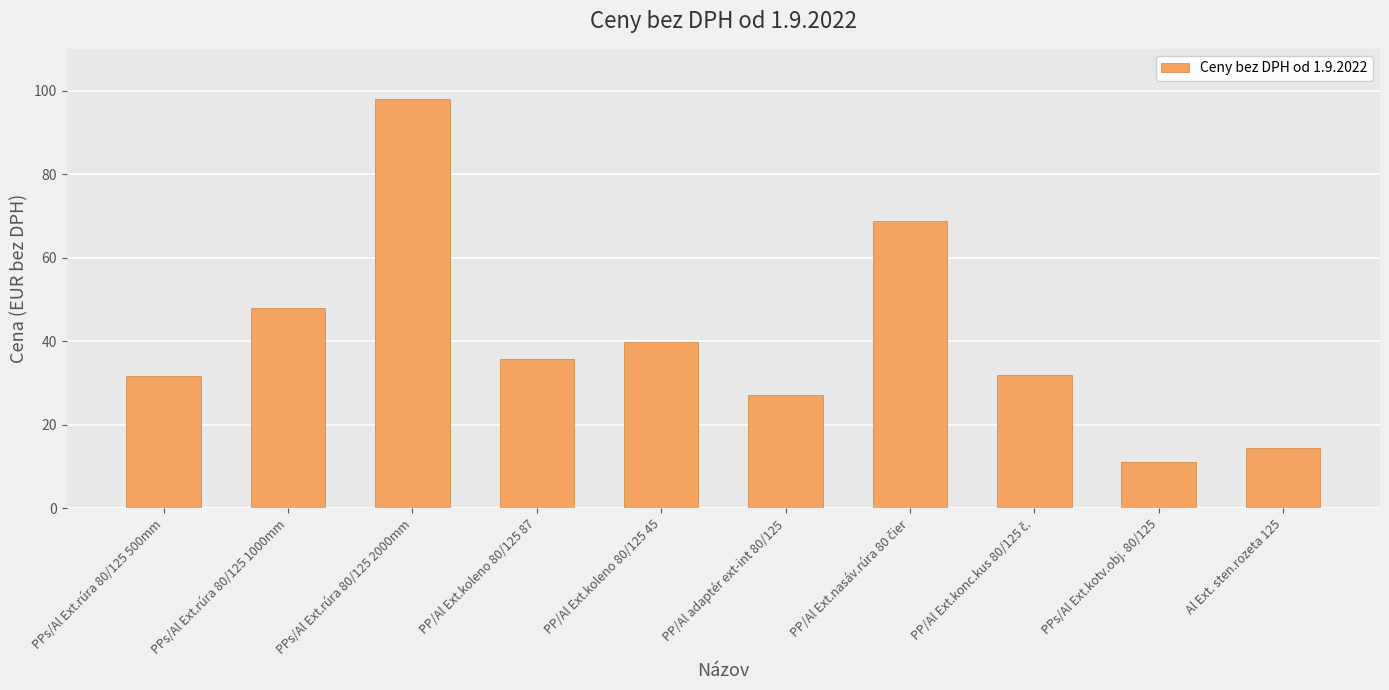

What position from the right is PPs/Al Ext.rúra 80/125 2000mm?

8